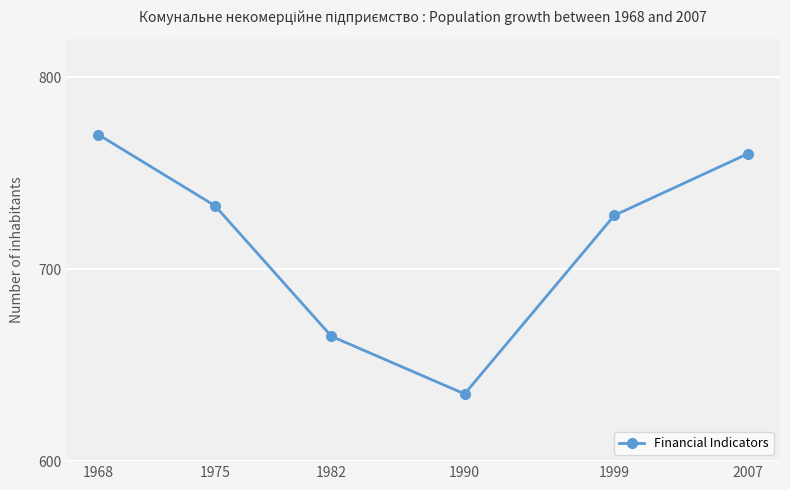

List the labels in order of value, smallest first.

1990, 1982, 1999, 1975, 2007, 1968